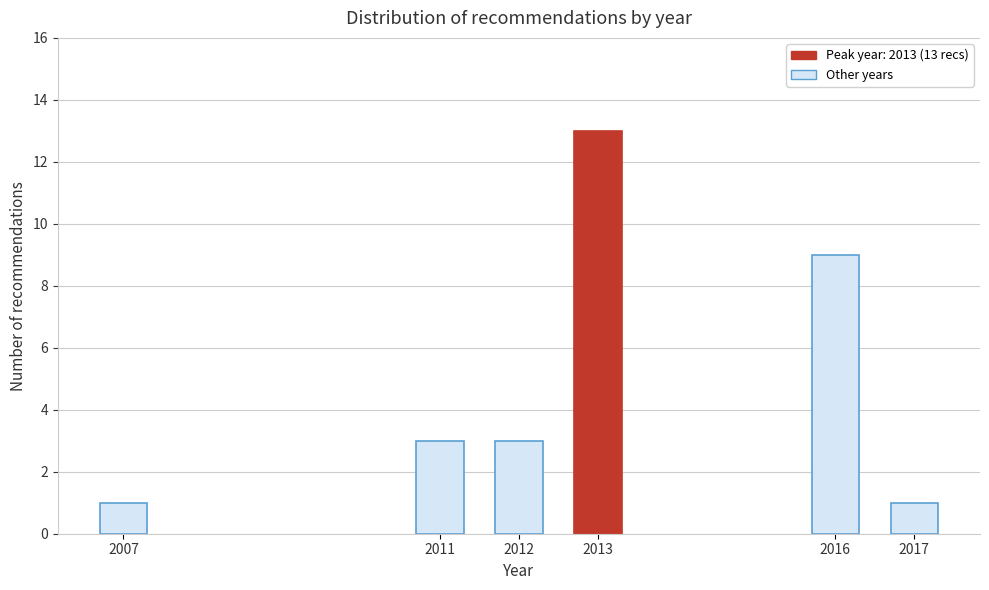

Reading right to left, what are all the values shown in this chart?

2017=1	2016=9	2013=13	2012=3	2011=3	2007=1